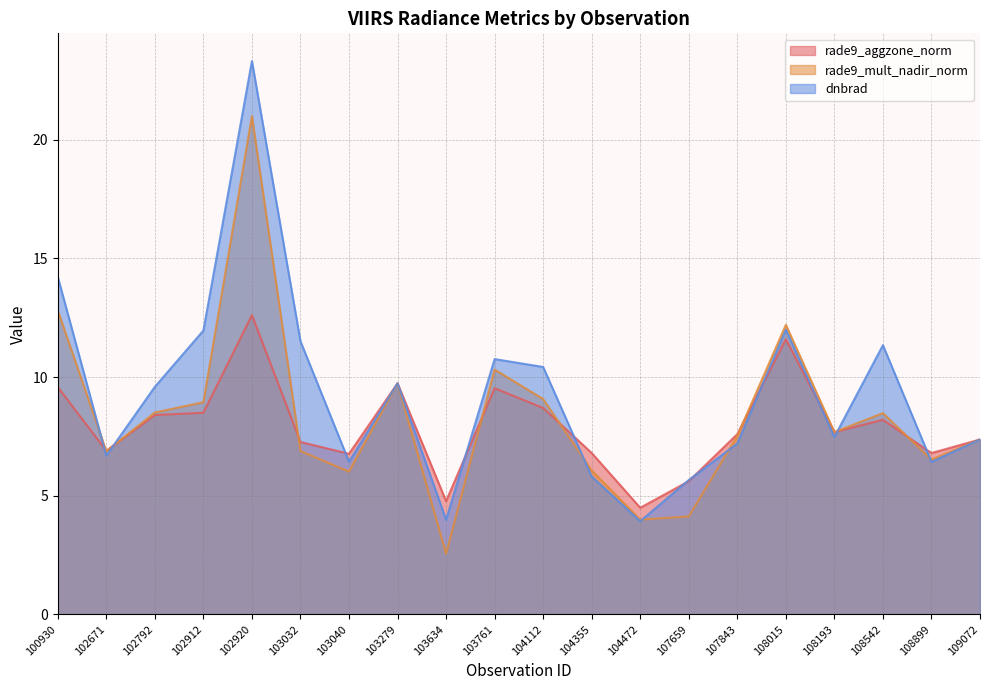

True or false: rade9_aggzone_norm has a value of 8.5 at 102912.

True